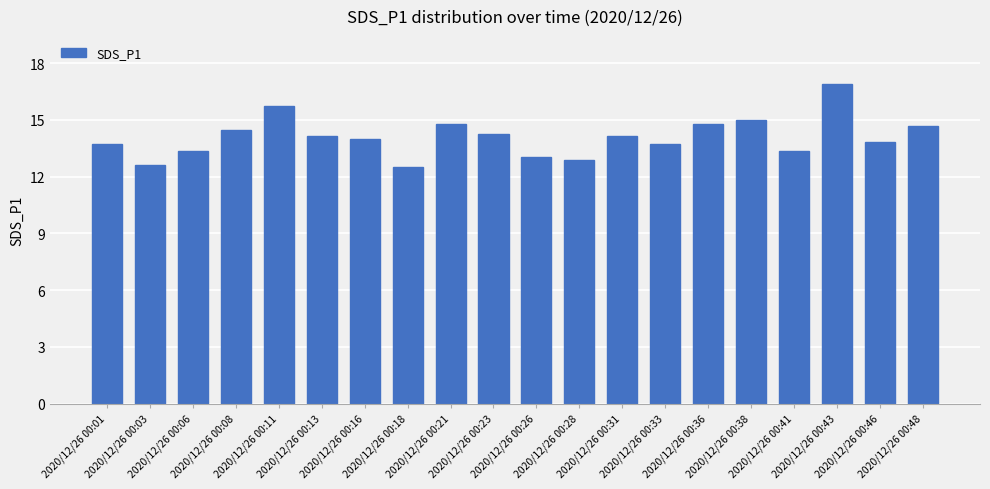

What is the maximum value shown in the chart?

16.9